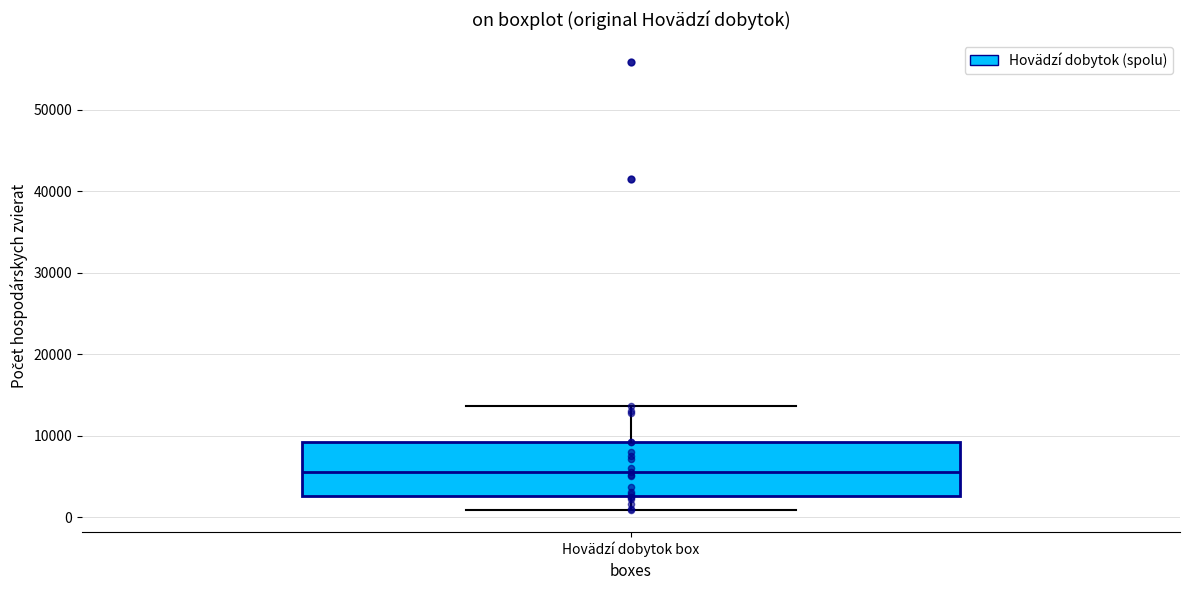

Where is the lower edge of the box for Hovädzí dobytok box on the y-axis? The values are not printed on the chart, so give them approximately, as read against the axis.

3000